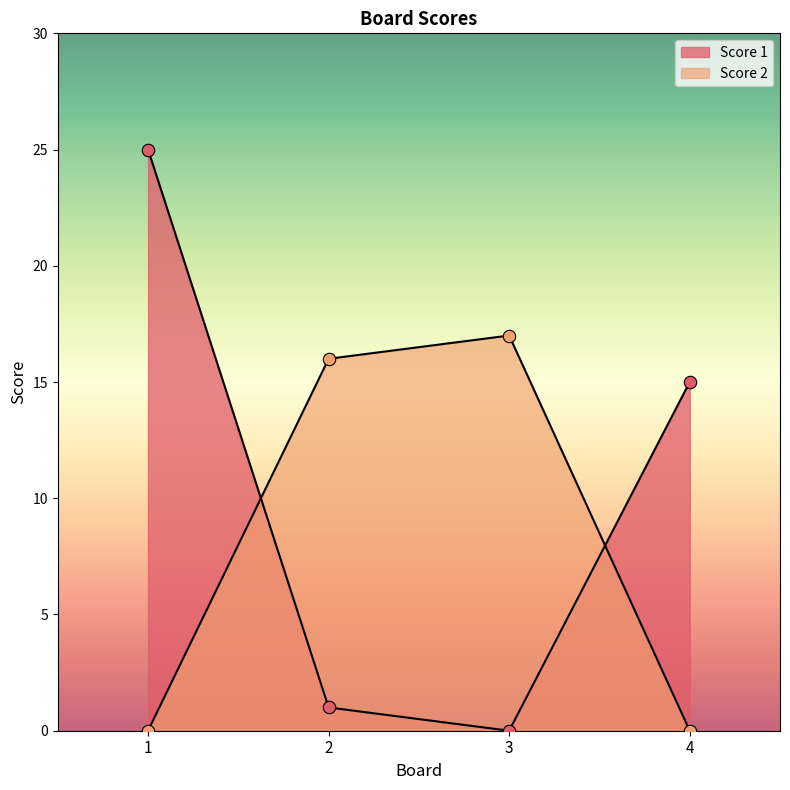

Which series contains the highest Y value?

Score 1